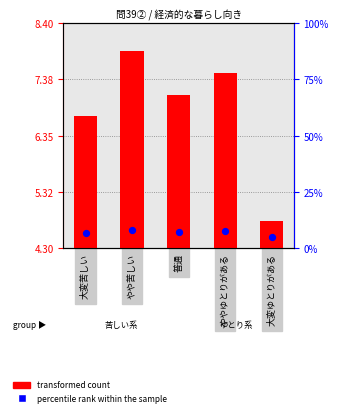

At which category is the sum across all series the highest?

やや苦しい